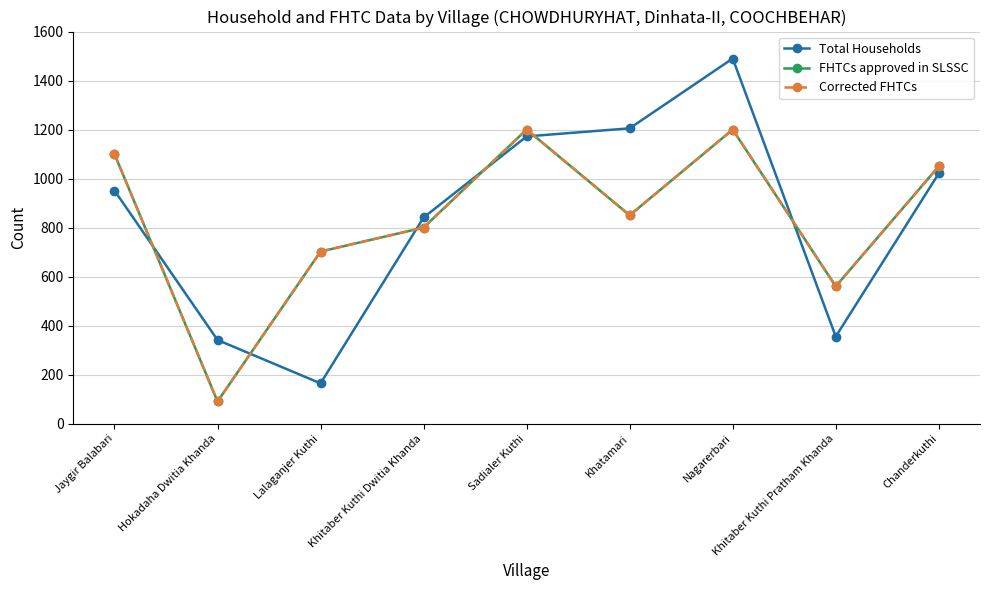

The FHTCs approved in SLSSC series shows 560 at Khitaber Kuthi Pratham Khanda. True or false?

True